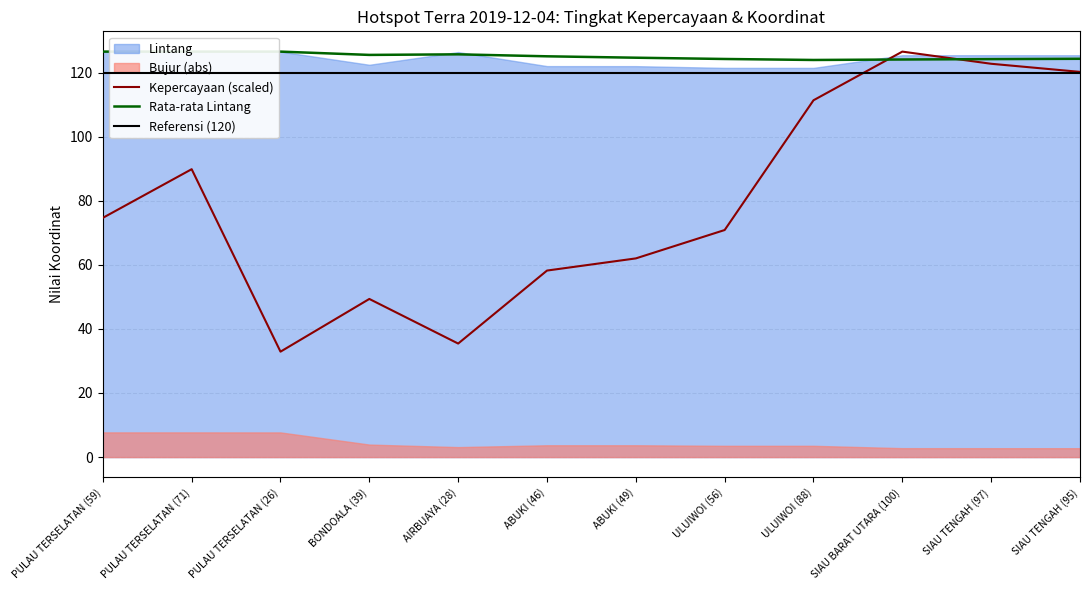

How many categories are shown in the chart?

12